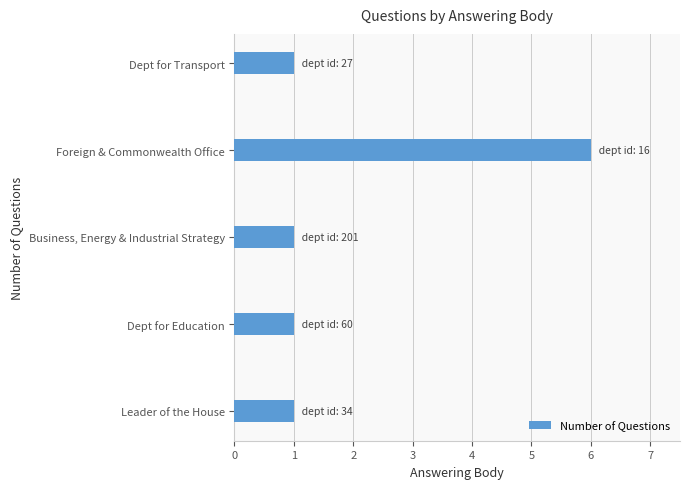

What is the difference between the maximum and minimum values?

5